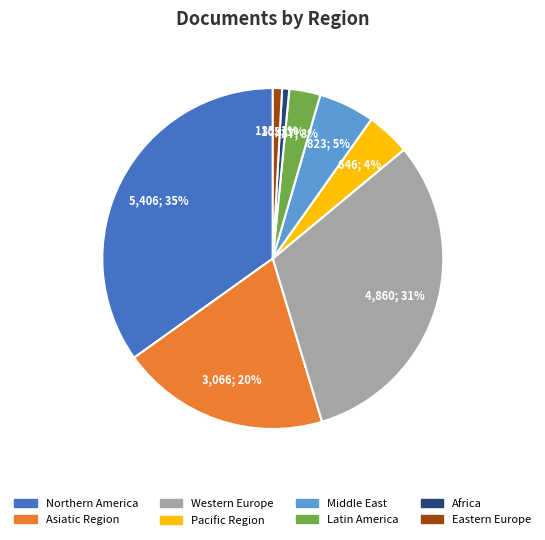

To the nearest percent, what is the average slice percentage?

12%